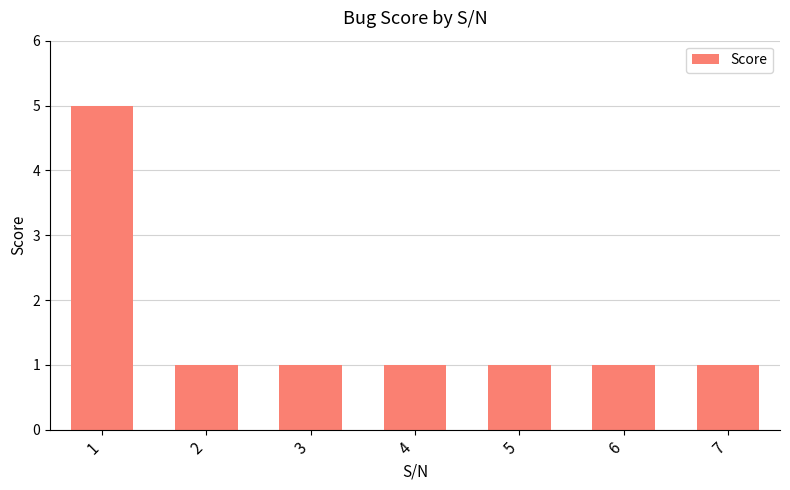

What is the difference between the maximum and minimum values?

4